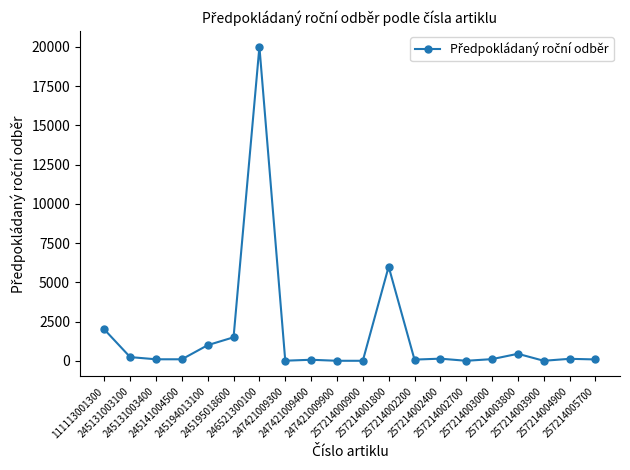

What is the ratio of the value at 257214002400 to the value at 245194013100?

0.1